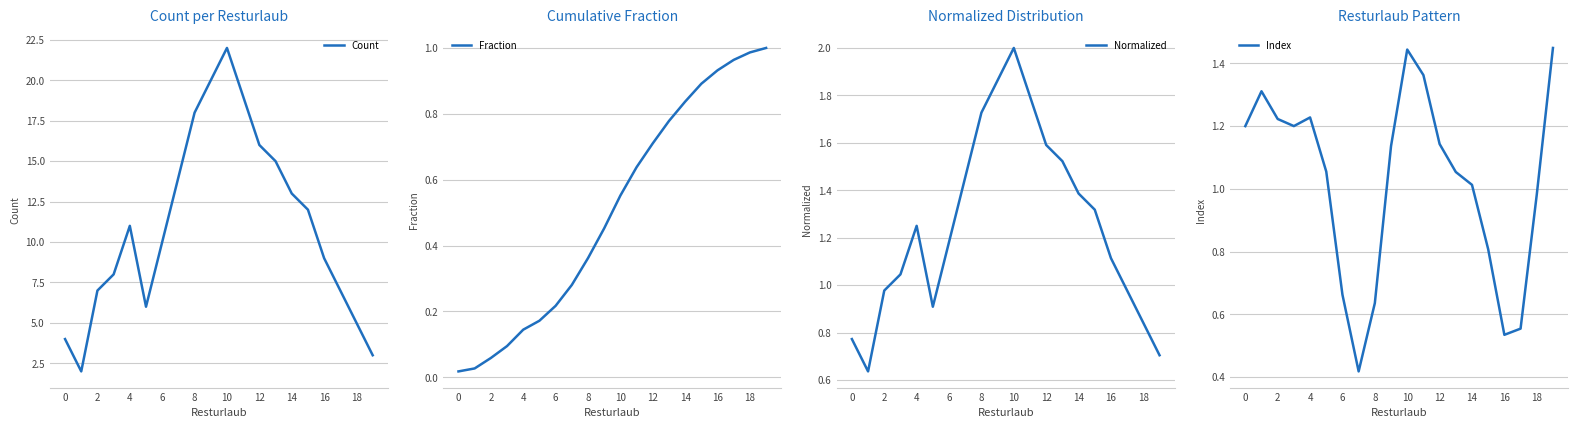

True or false: Normalized and Count cross at least once.

False